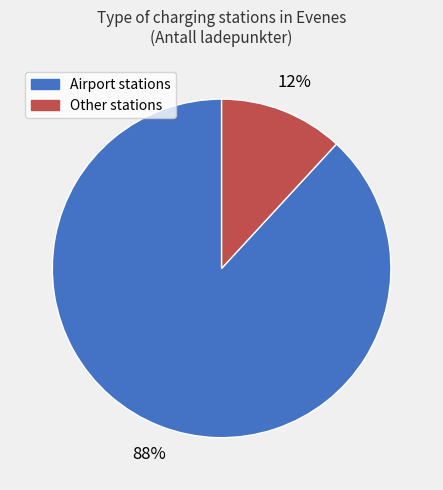

How many segments does this pie chart have?

2